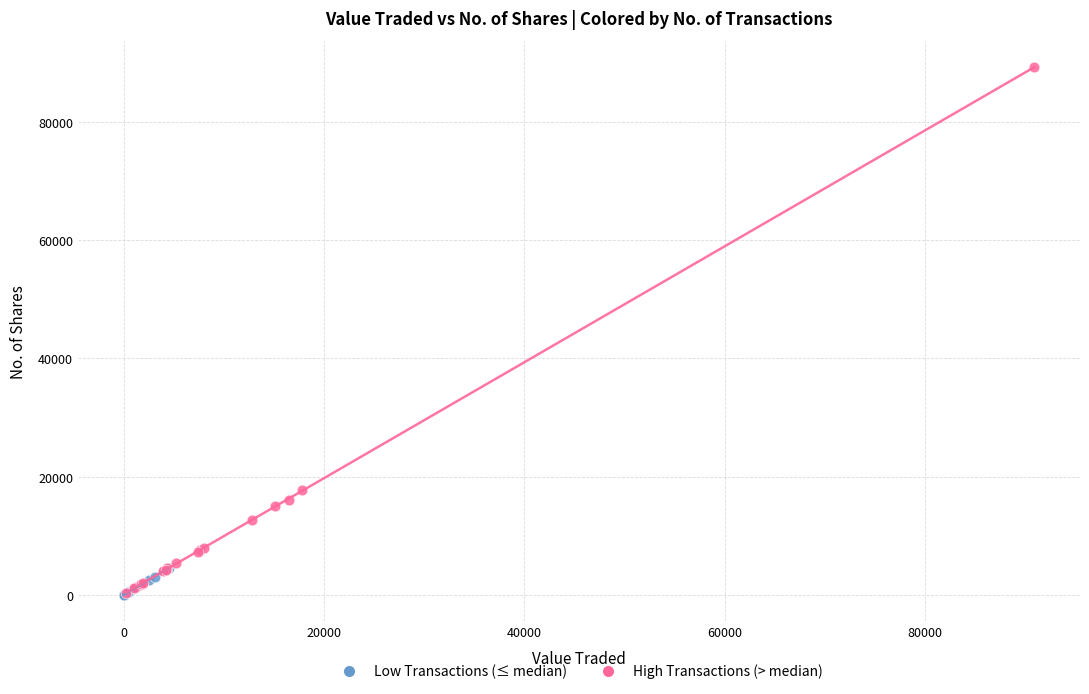

Which series reaches the maximum Y coordinate?

High Transactions (> median)